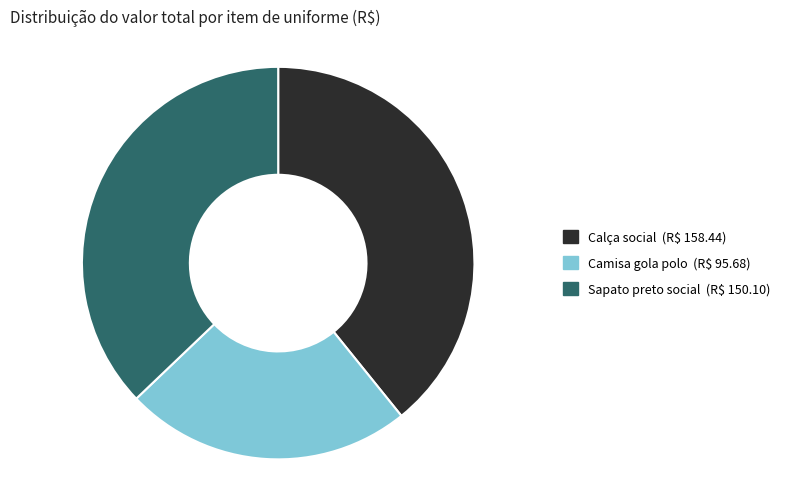

True or false: Camisa gola polo accounts for 29% of the total.

False